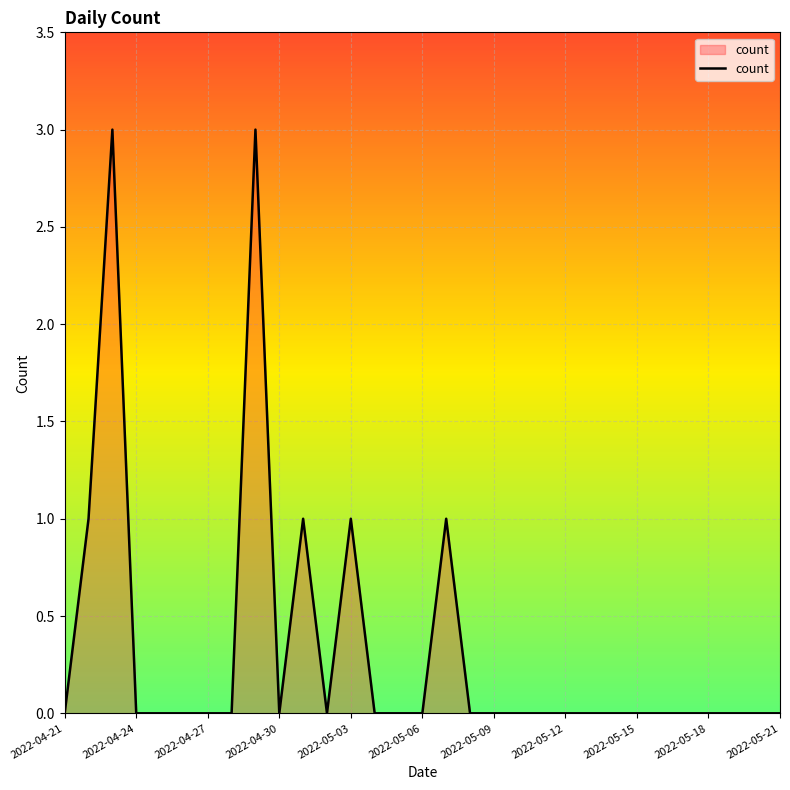

Reading left to right, list all the values displayed in this chart.

0	1	3	0	0	0	0	0	3	0	1	0	1	0	0	0	1	0	0	0	0	0	0	0	0	0	0	0	0	0	0